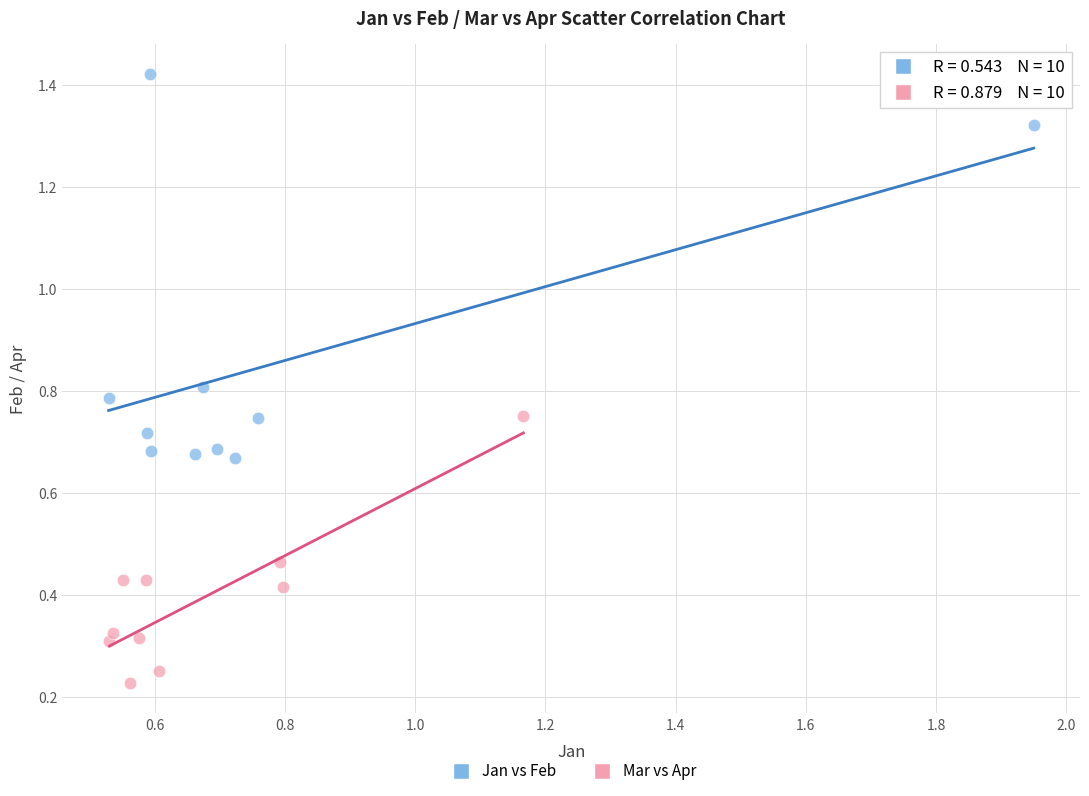

Which series has the widest spread of Y values?

Jan vs Feb